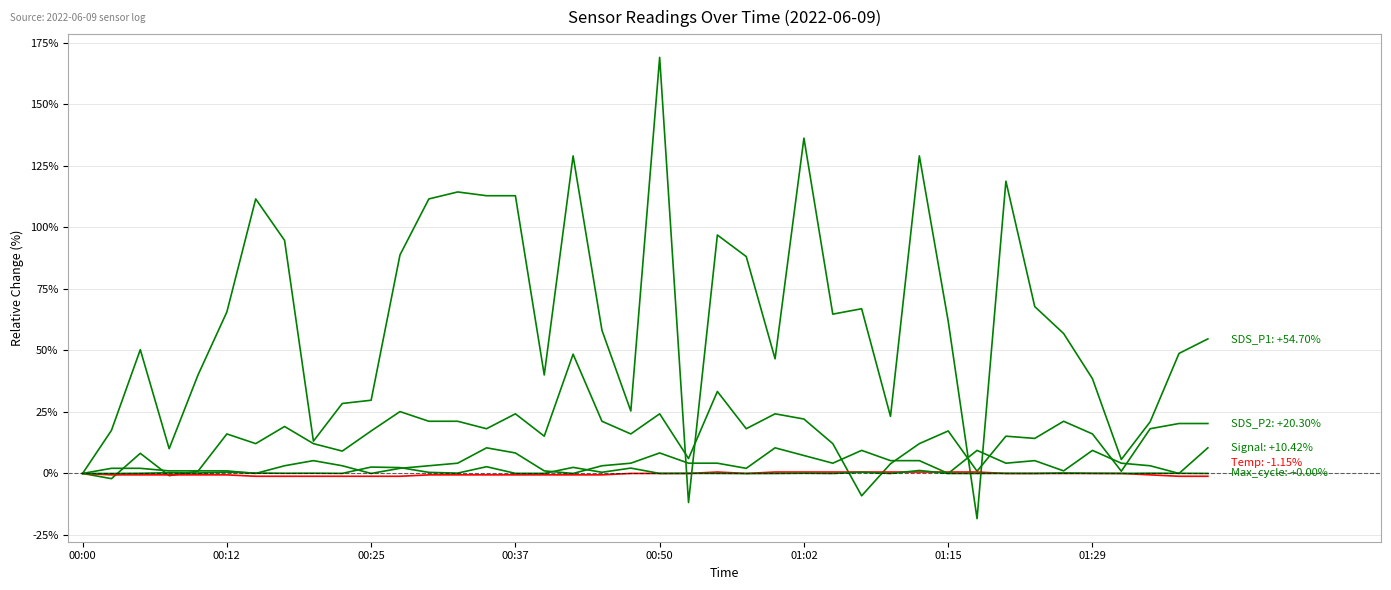

What is the smallest value displayed?

-18.4